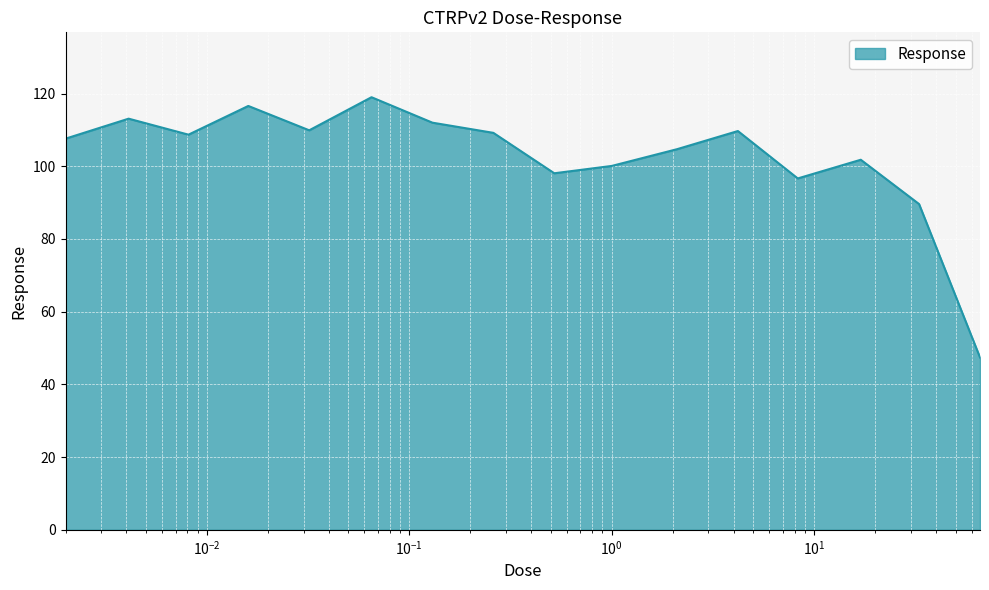

What is the difference between the maximum and minimum values?

71.6